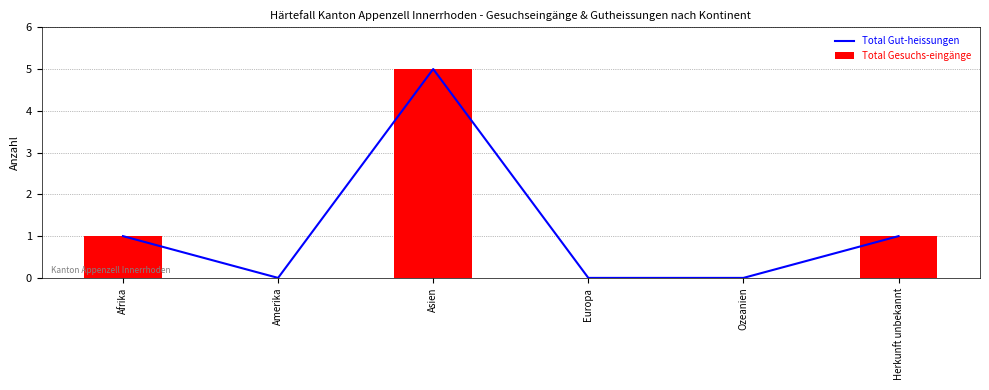

How many positive values does the Total Gesuchs-eingänge series have?

3